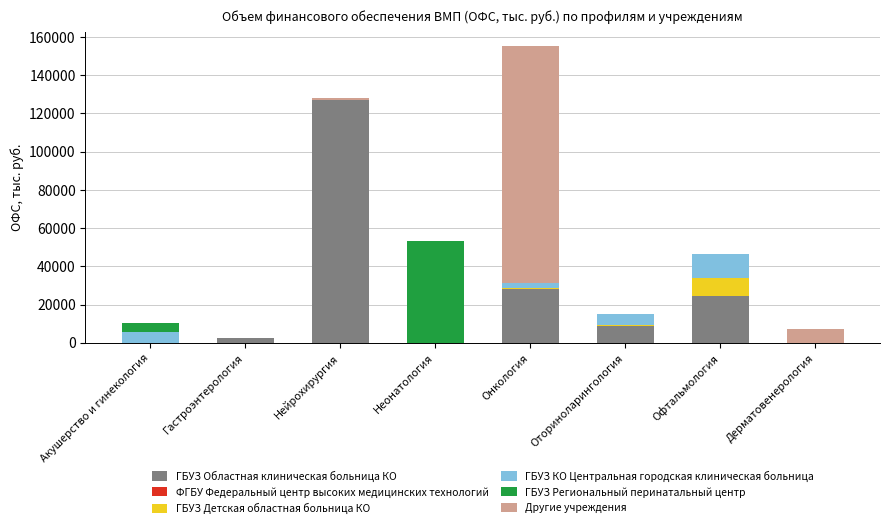

How many series are shown in this chart?

5